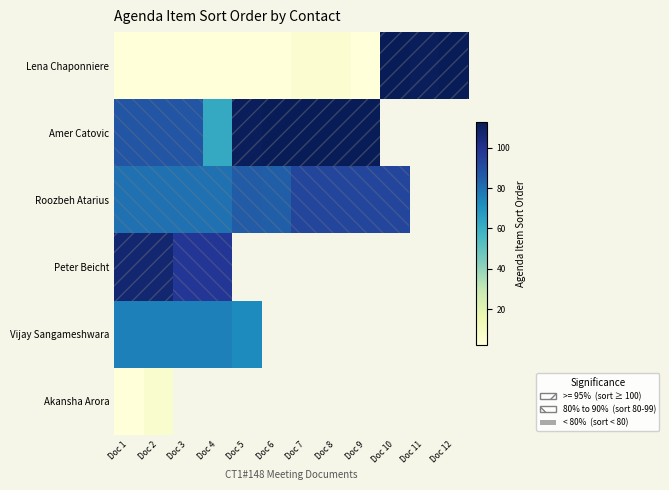

At which category is the sum across all series the highest?

Doc 2